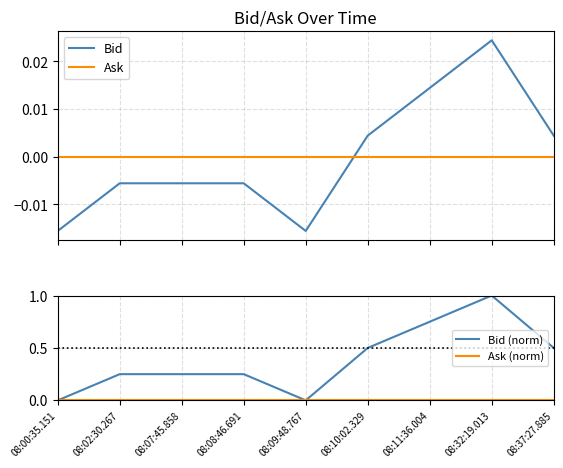

Which series has the largest total across all categories?

Bid (norm)